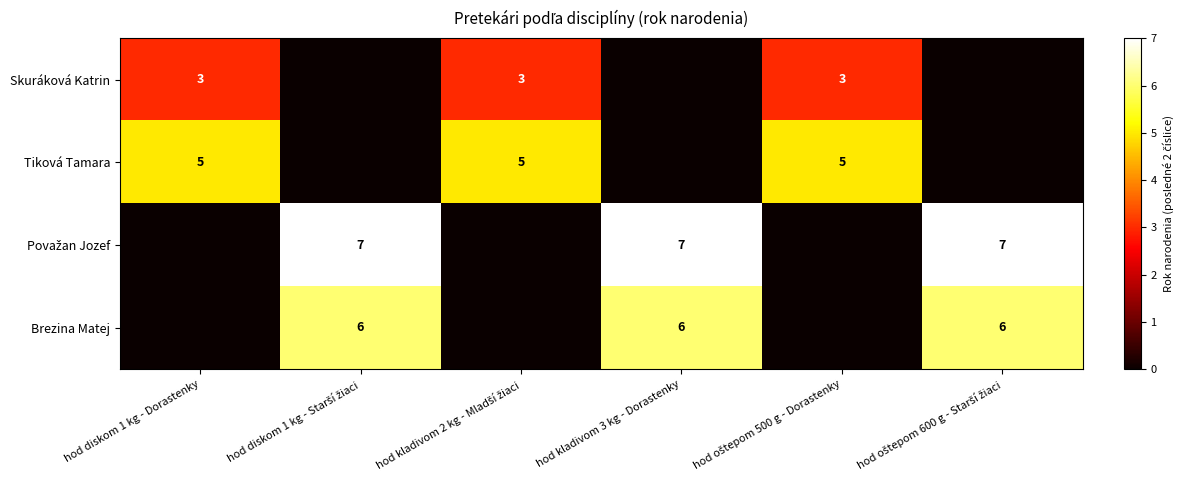

True or false: Skuráková Katrin has a value of 3 at hod diskom 1 kg - Dorastenky.

True